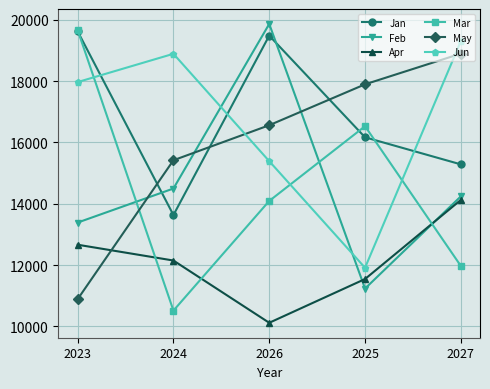

What is the sum of all Feb values?

73218